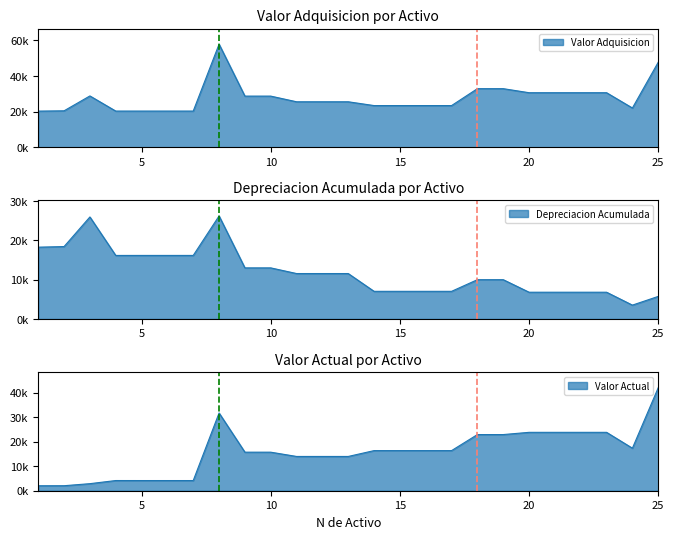

In Valor Actual, how many points are higher than both neighbors (excluding endpoints)?

2